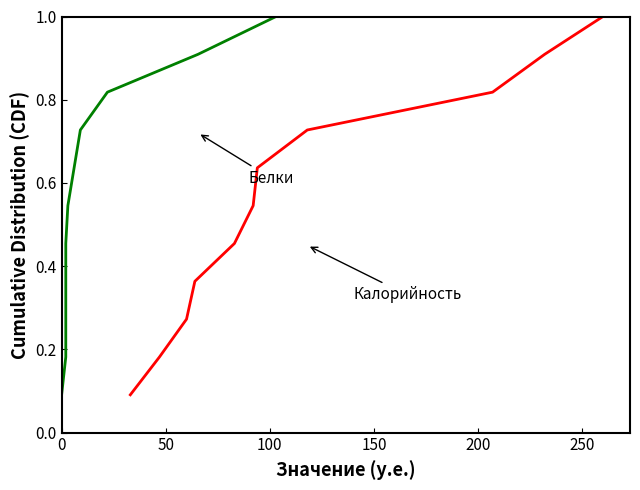

What is the value of the Белки point at the 11th from the left?

1.0